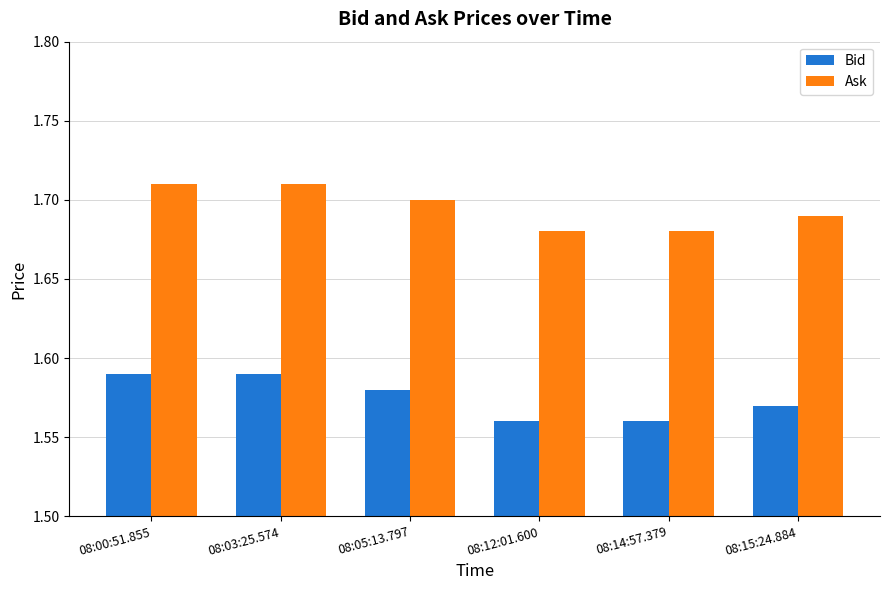

Rank the series by their maximum value, from lowest to highest.

Bid, Ask